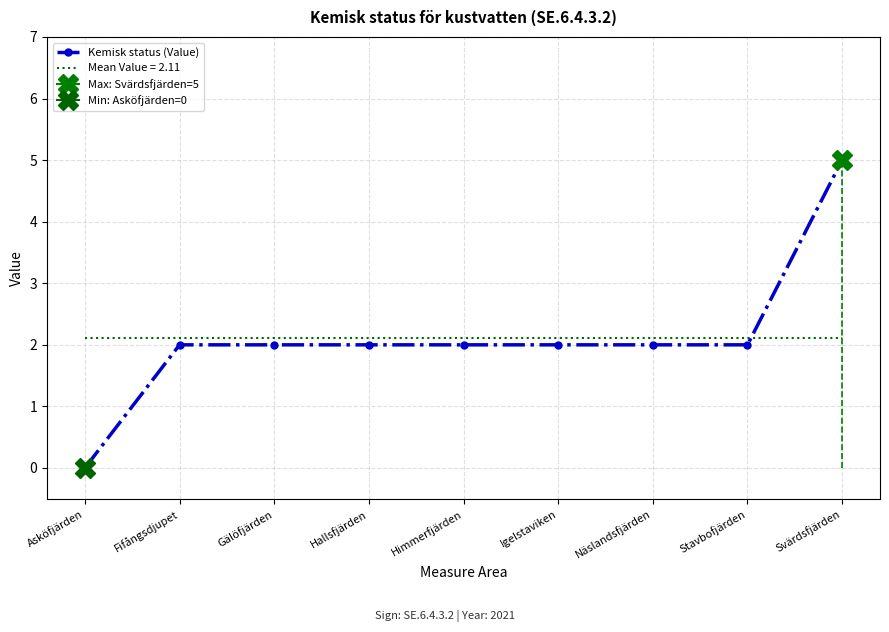

Reading right to left, transcribe all the data shown in this chart.

Svärdsfjärden=5	Stavbofjärden=2	Näslandsfjärden=2	Igelstaviken=2	Himmerfjärden=2	Hallsfjärden=2	Gälöfjärden=2	Fifångsdjupet=2	Asköfjärden=0